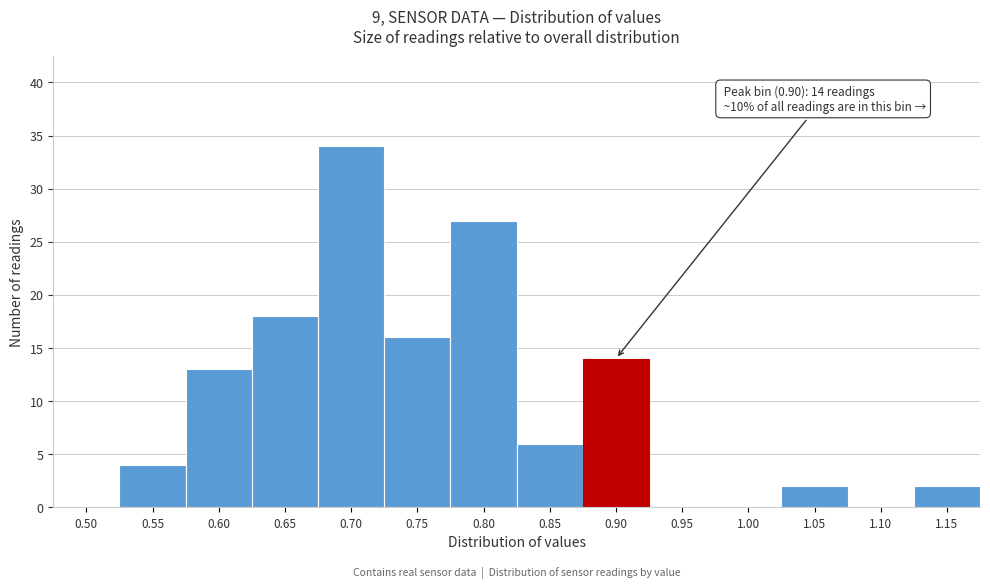

Reading left to right, extract all data points from this chart.

0.50=0	0.55=4	0.60=13	0.65=18	0.70=34	0.75=16	0.80=27	0.85=6	0.90=14	0.95=0	1.00=0	1.05=2	1.10=0	1.15=2